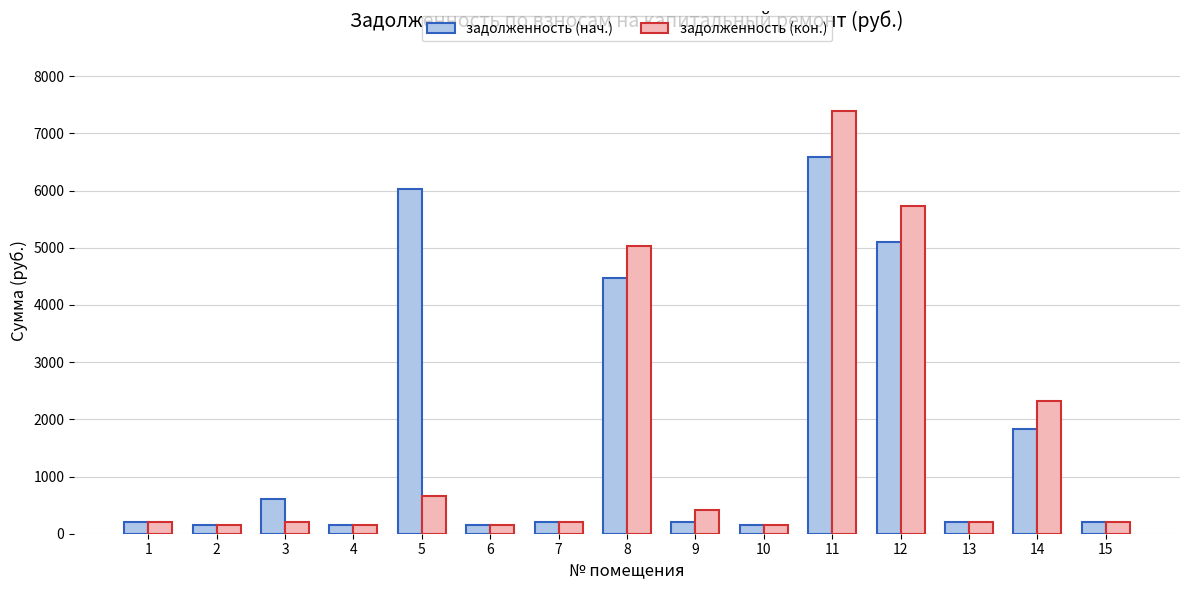

The value of задолженность (кон.) at 12 is 1780.5. True or false?

False